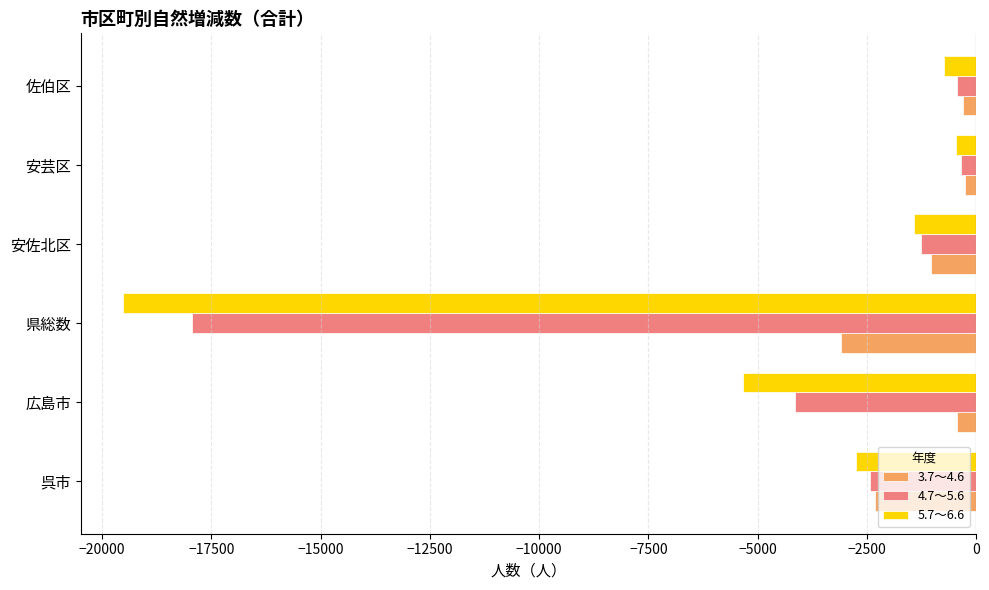

What is the difference between the second highest and minimum values in the 4.7～5.6 series?

17482